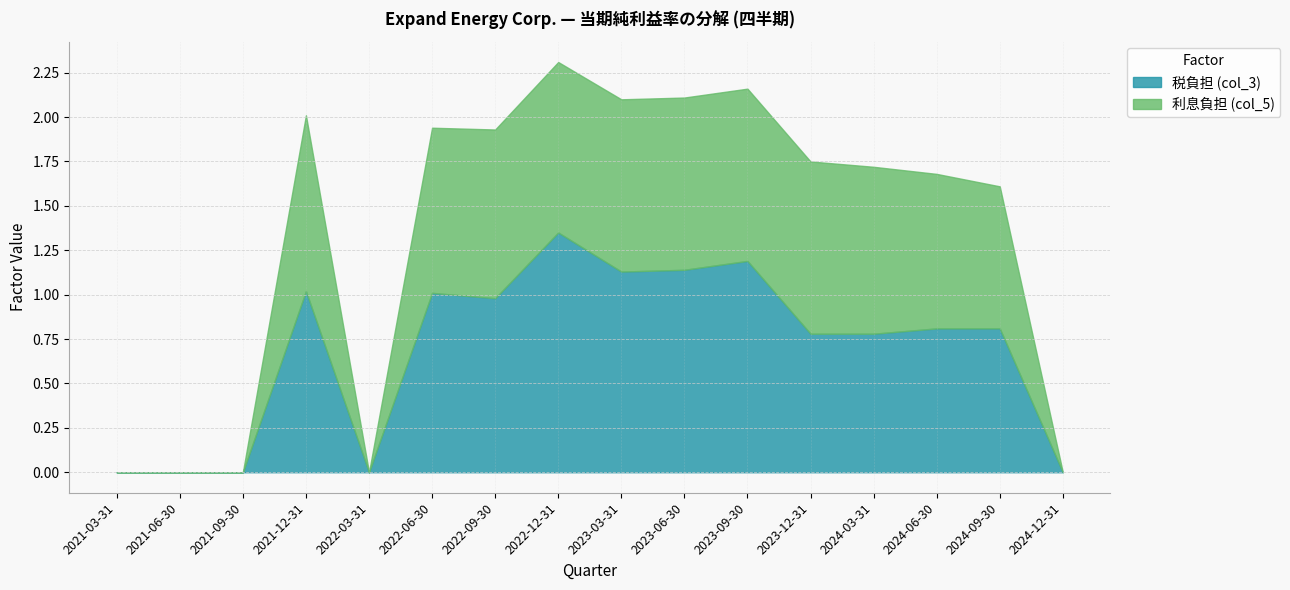

What is the difference between the highest and lowest values at 2024-06-30?

0.1